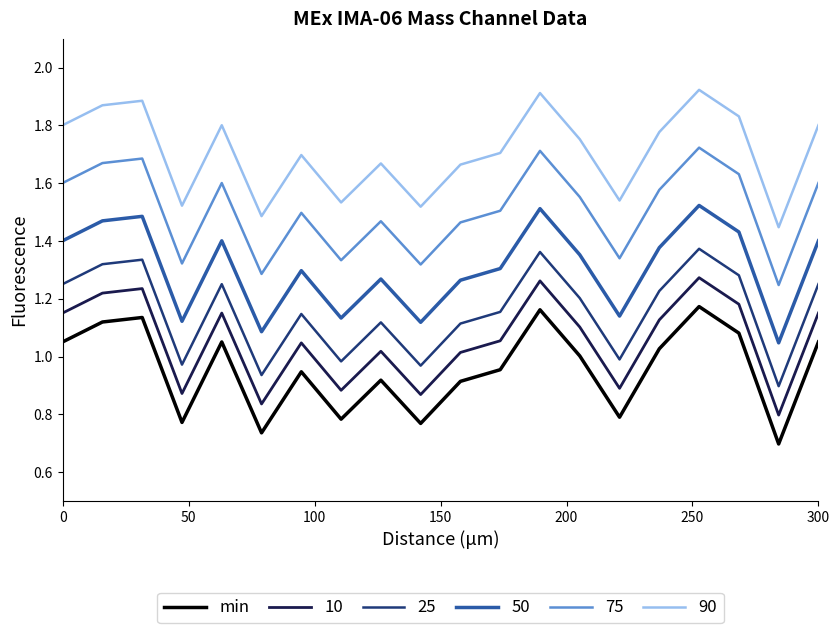

Rank the series by their maximum value, from highest to lowest.

90, 75, 50, 25, 10, min